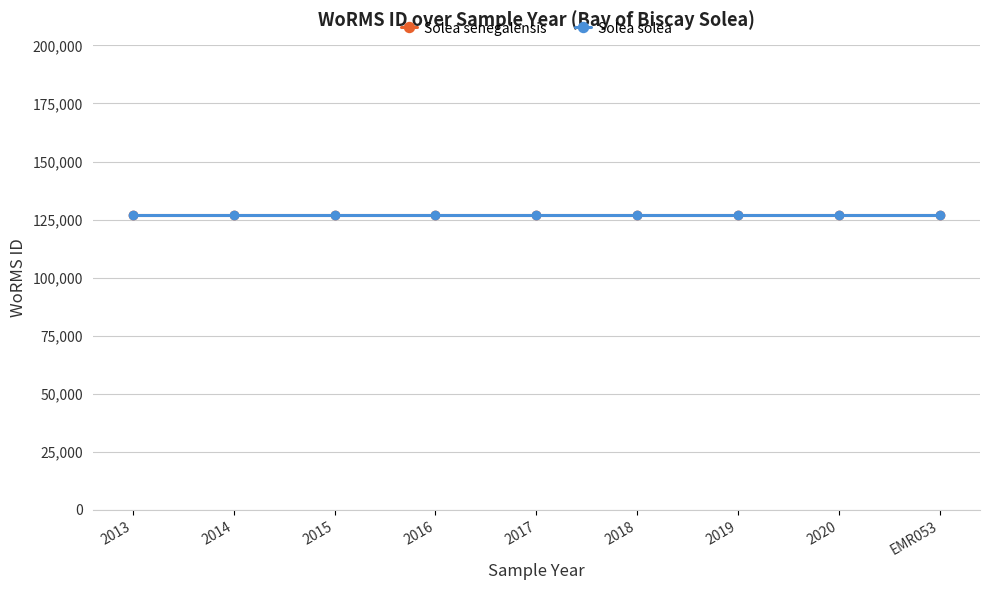

True or false: Solea senegalensis and Solea solea cross at least once.

False